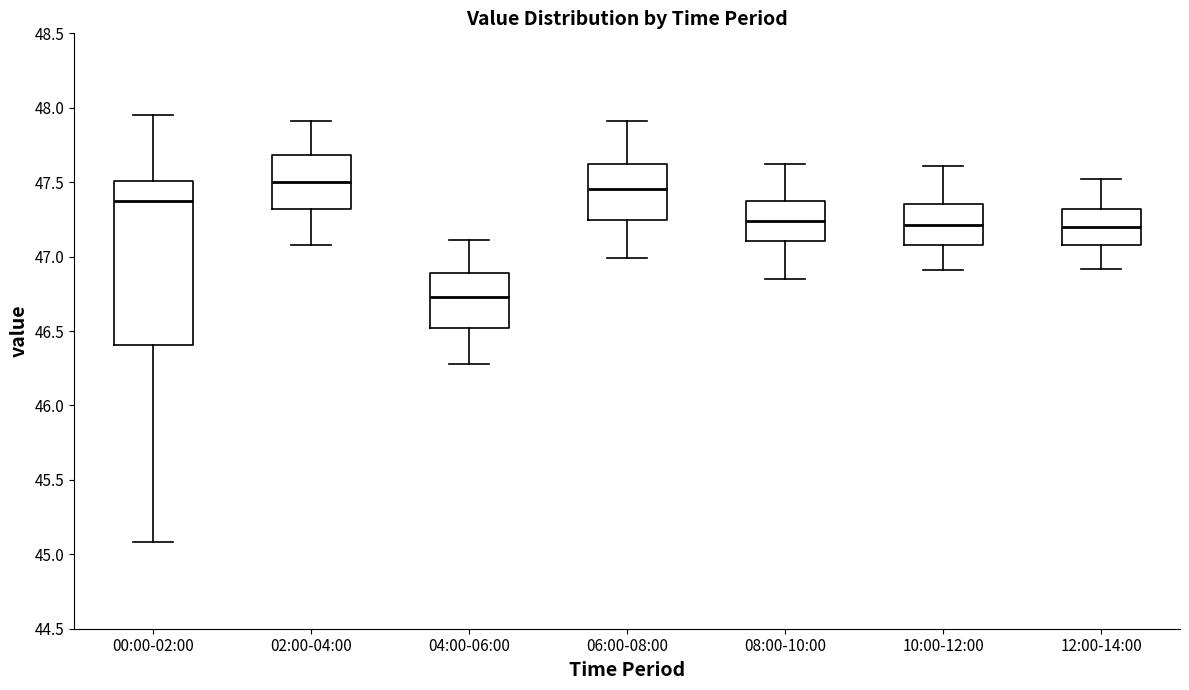

Reading left to right, read every box against the y-axis: the position of its median line, the range the box covers, and the ends of its whiskers. The values are not printed on the chart, so give them approximately, as read against the axis.

00:00-02:00: median 47.40, box 46.40 to 47.50, whiskers 45.10 to 47.95
02:00-04:00: median 47.50, box 47.30 to 47.70, whiskers 47.10 to 47.90
04:00-06:00: median 46.75, box 46.50 to 46.90, whiskers 46.30 to 47.10
06:00-08:00: median 47.45, box 47.25 to 47.60, whiskers 47.00 to 47.90
08:00-10:00: median 47.25, box 47.10 to 47.35, whiskers 46.85 to 47.60
10:00-12:00: median 47.20, box 47.10 to 47.35, whiskers 46.90 to 47.60
12:00-14:00: median 47.20, box 47.10 to 47.30, whiskers 46.90 to 47.50